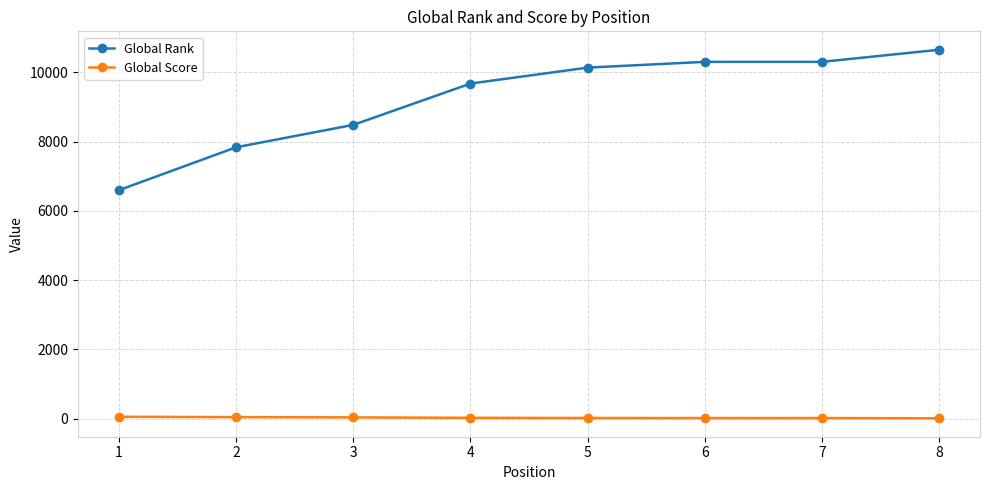

Which series changed the most between 1 and 7?

Global Rank